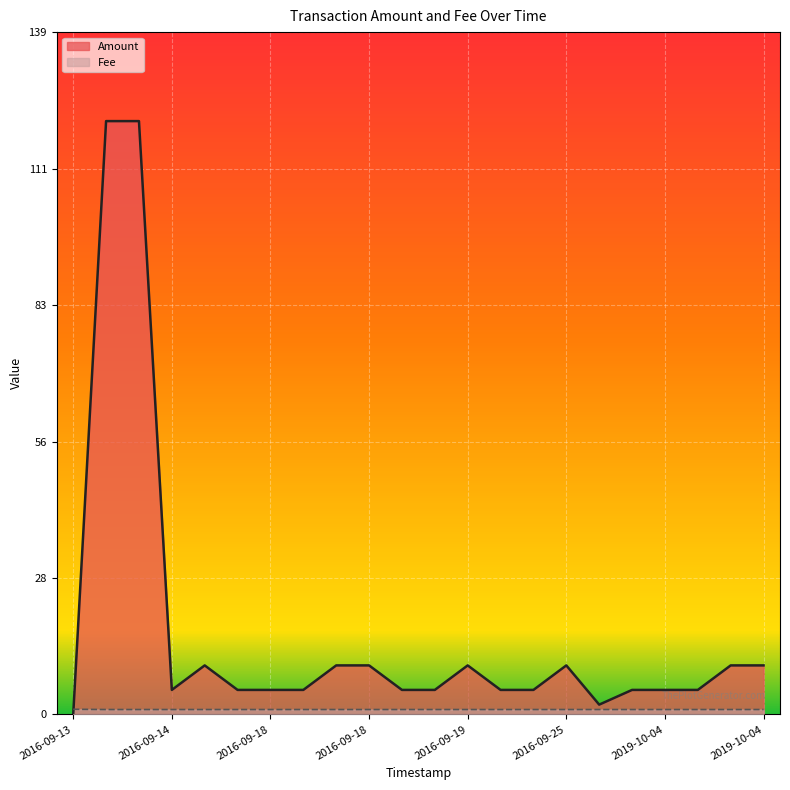

What is the maximum value shown in the chart?

121.0